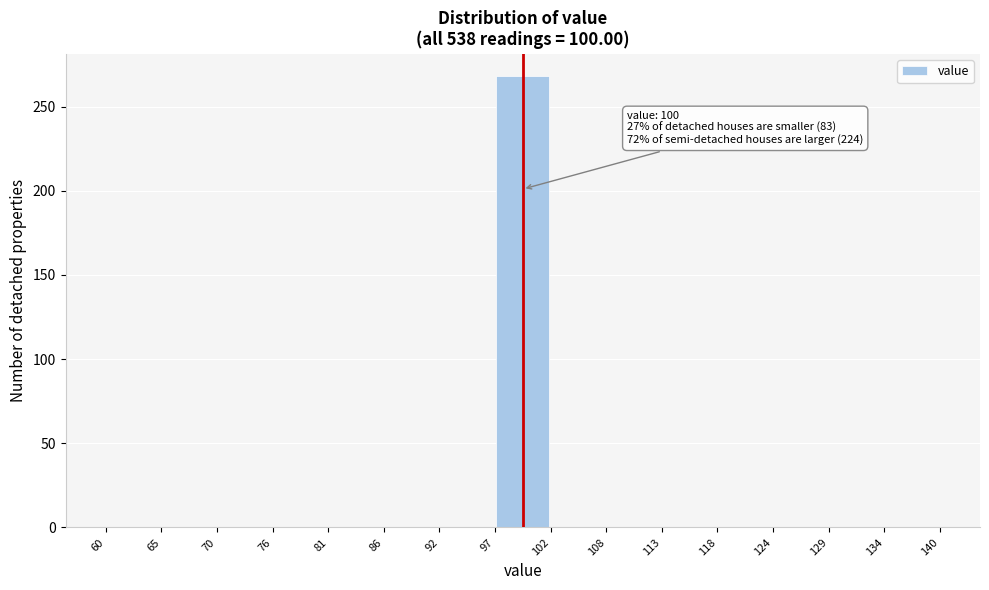

Over which range of the x-axis is the bar tallest?

97 to 102